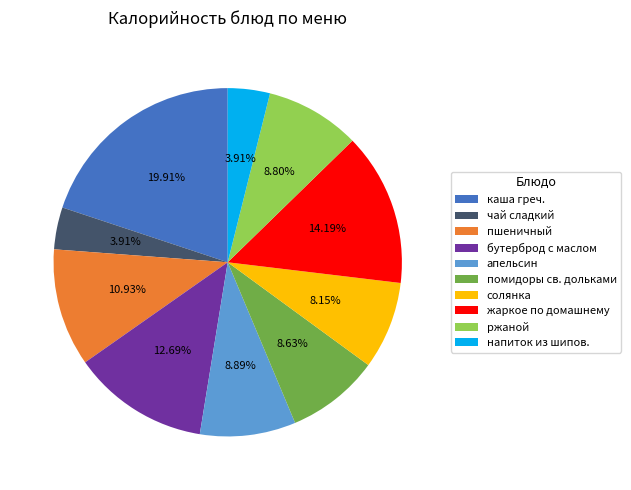

To the nearest percent, what is the difference between the largest and smallest slice percentages?

16%